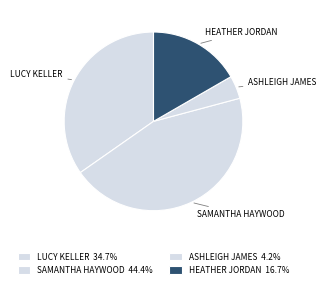

How many segments does this pie chart have?

4